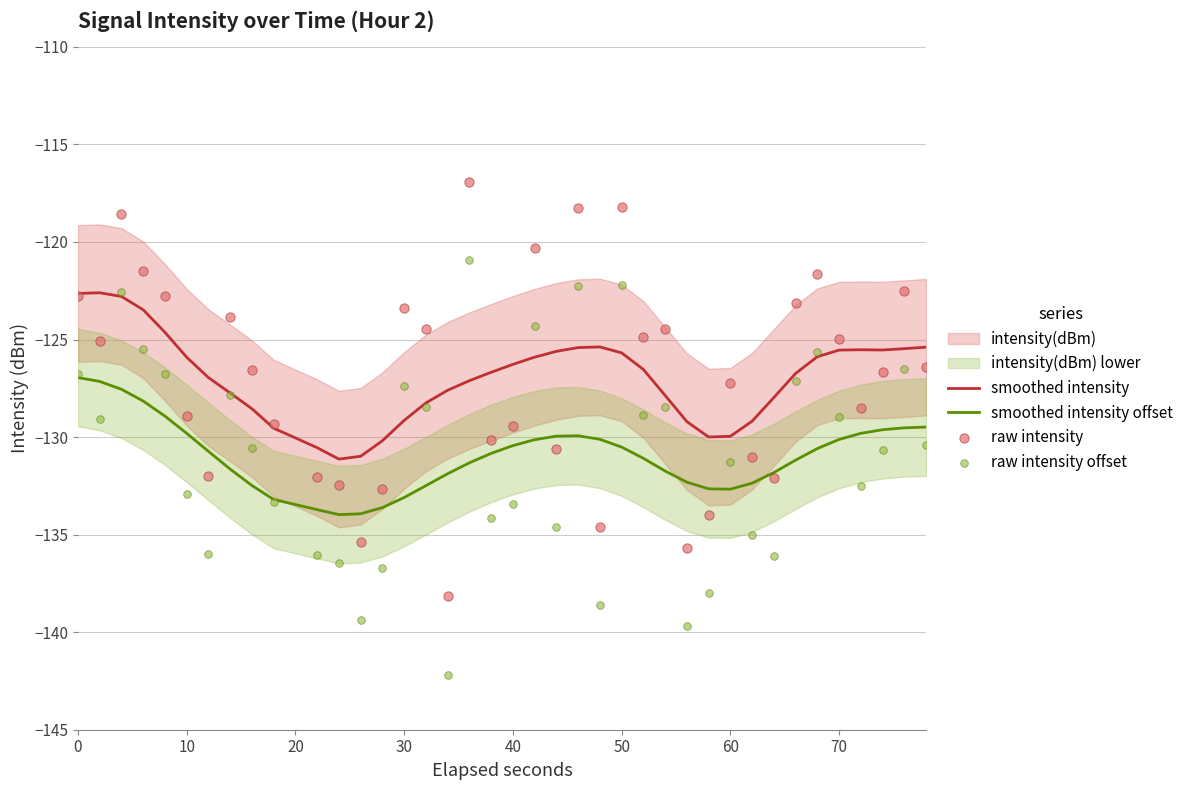

Which series reaches the maximum Y coordinate?

raw intensity